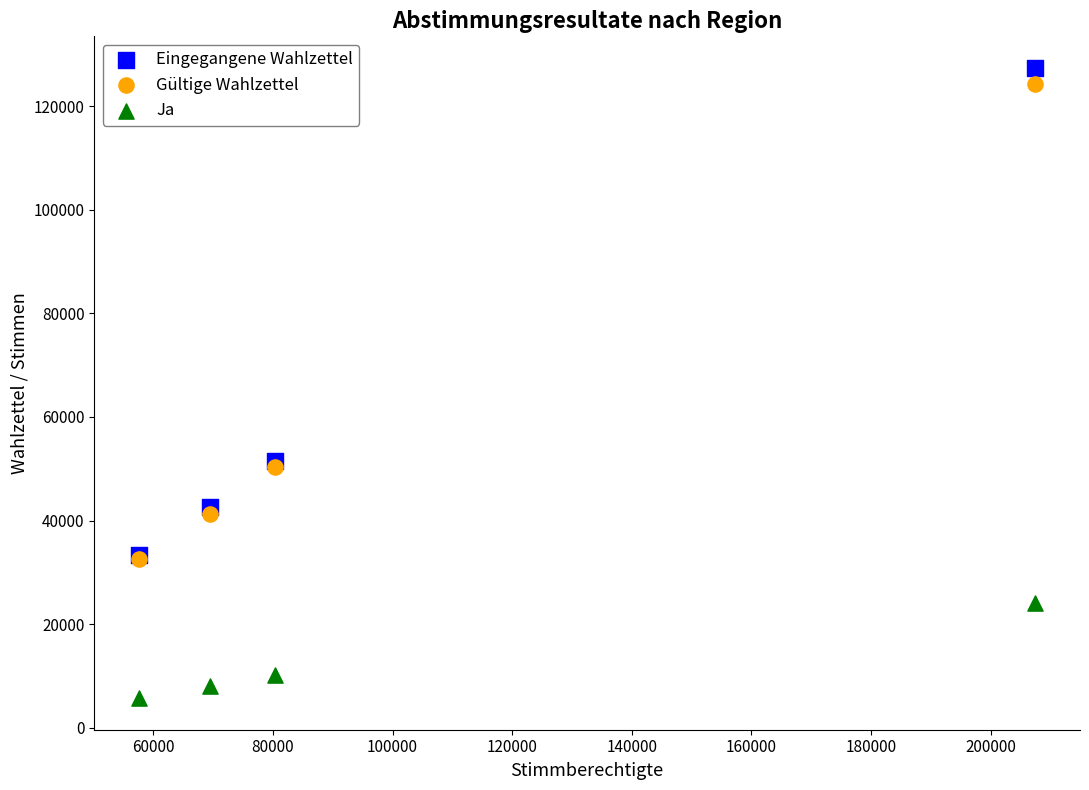

In the Ja series, what Y value is closest to 14868?

10227